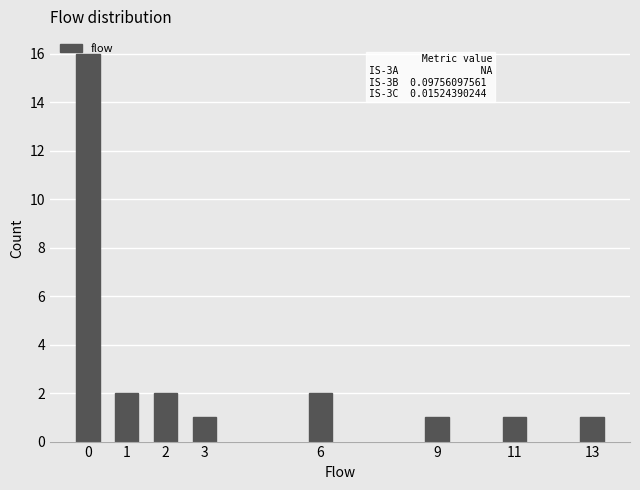

What is the ratio of the value at 13 to the value at 11?

1.0